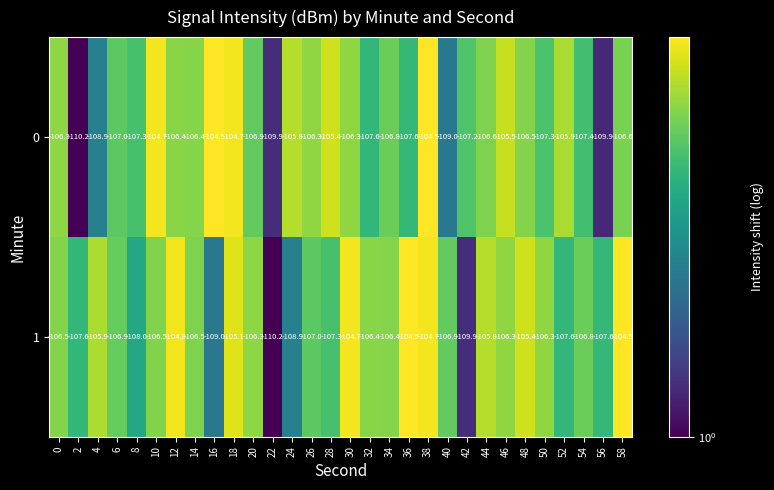

Which series has the largest total across all categories?

1